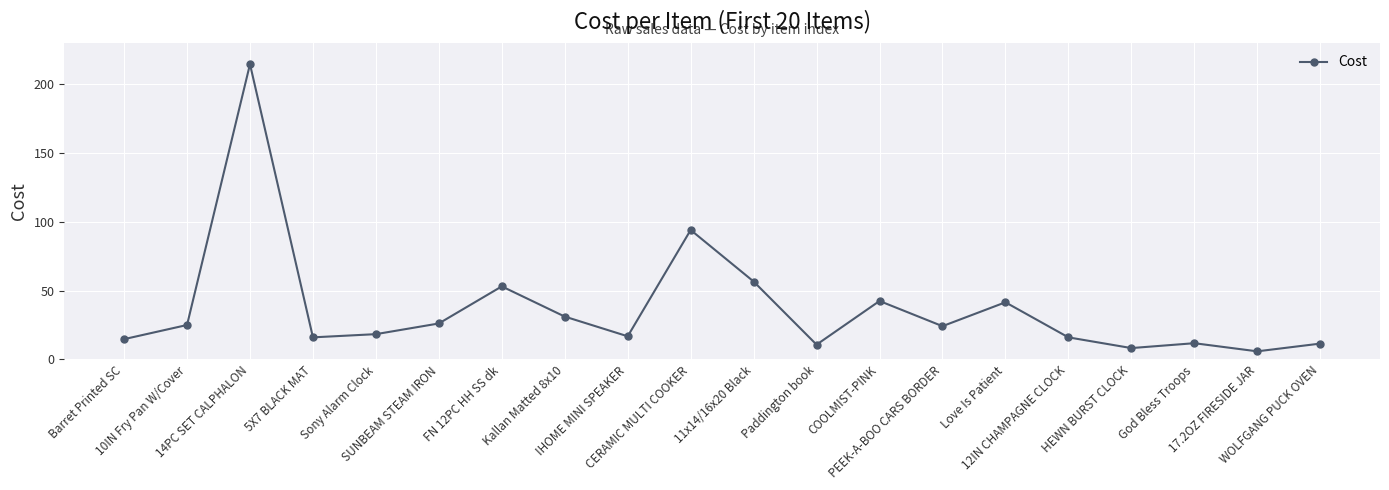

Count the number of values greater than 24.

10